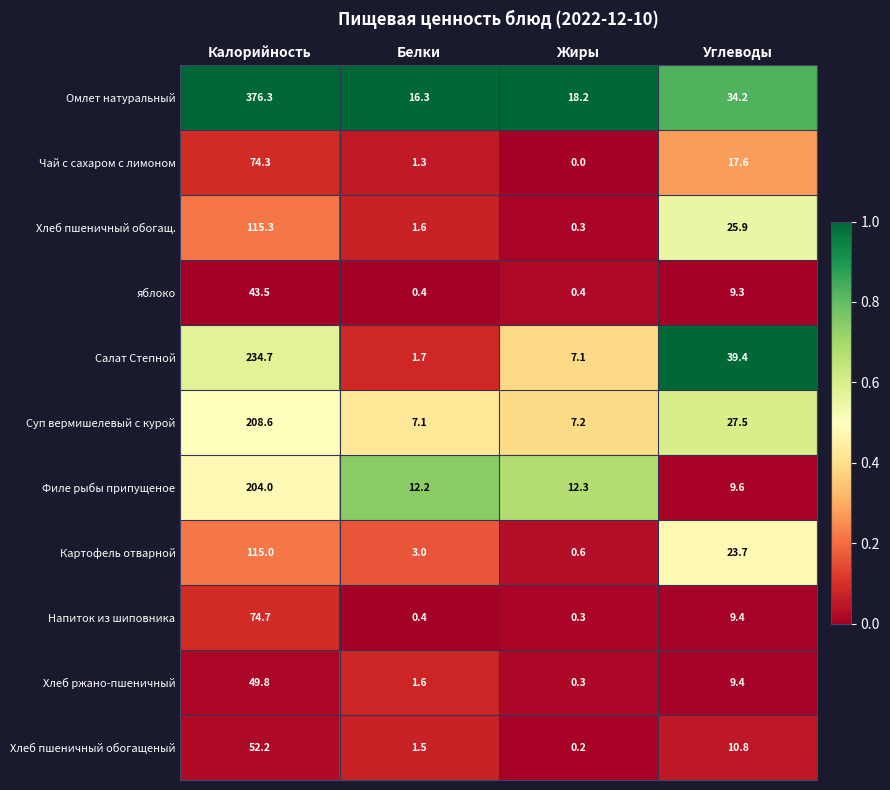

At which label does Хлеб пшеничный обогащ. reach its minimum?

Жиры